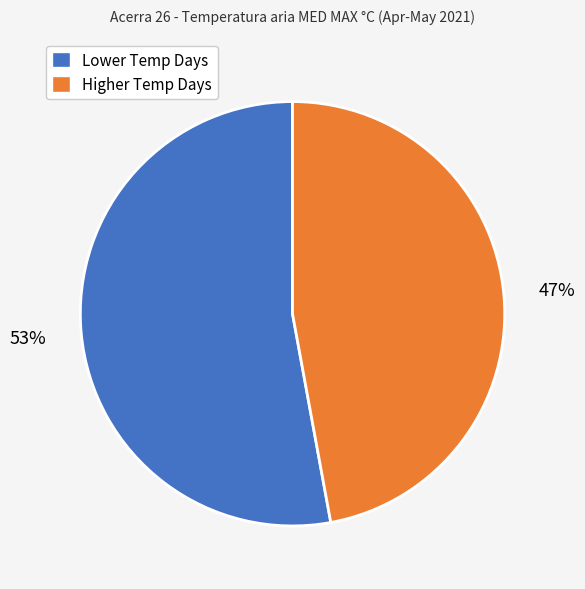

To the nearest percent, what is the difference between the Higher Temp Days and Lower Temp Days slice percentages?

6%